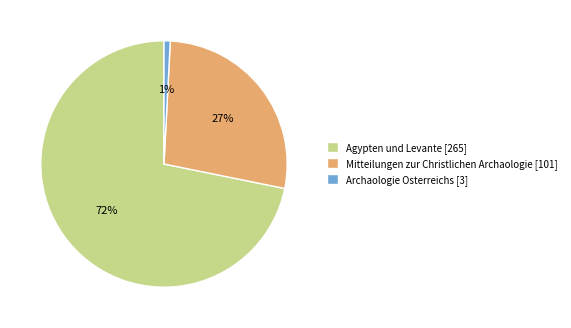

True or false: Agypten und Levante accounts for 59% of the total.

False